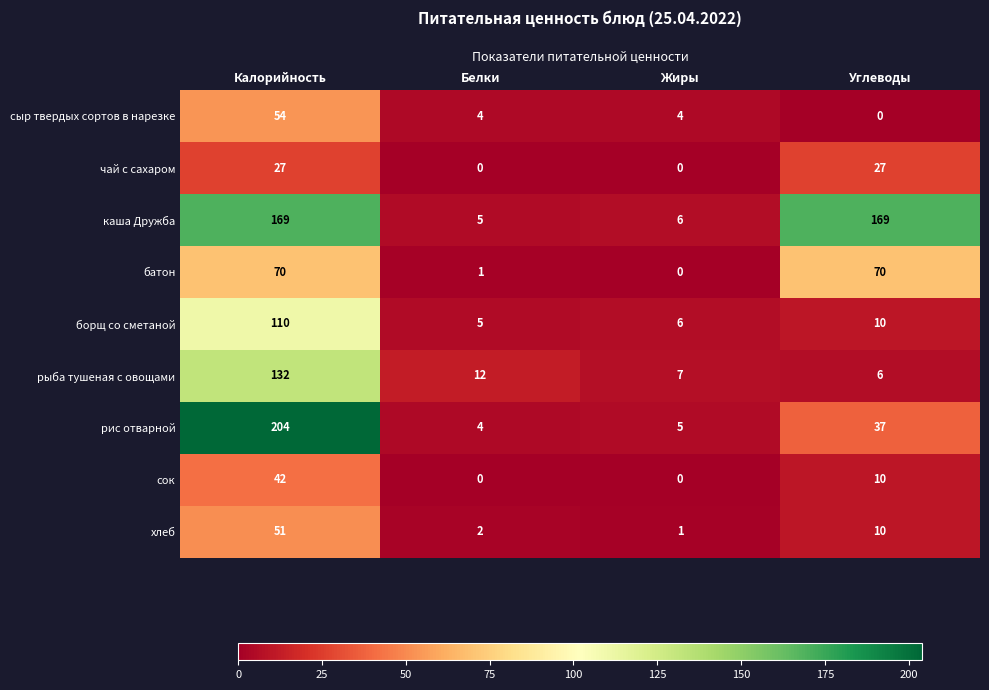

At which label does хлеб first exceed 10?

Калорийность